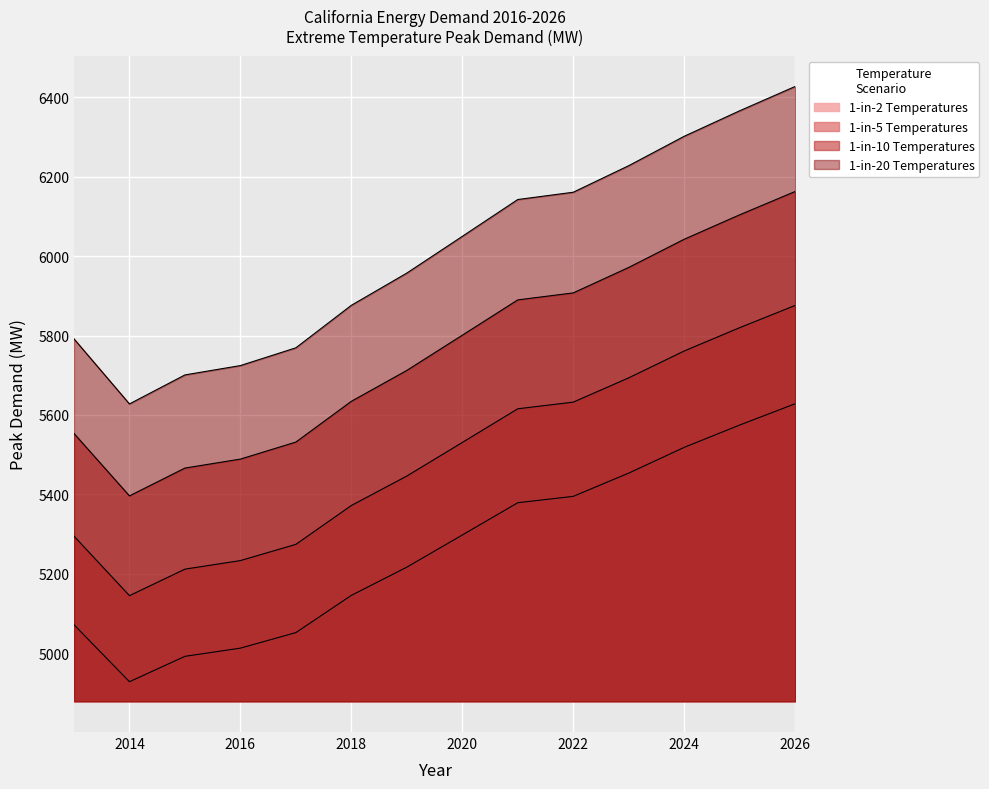

Which series has the widest spread of values?

1-in-20 Temperatures